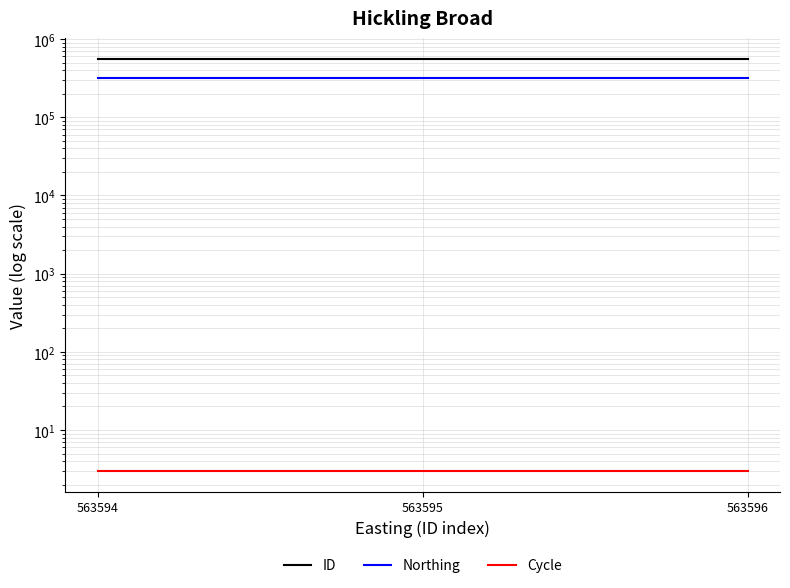

What is the lowest value of the Cycle series?

3